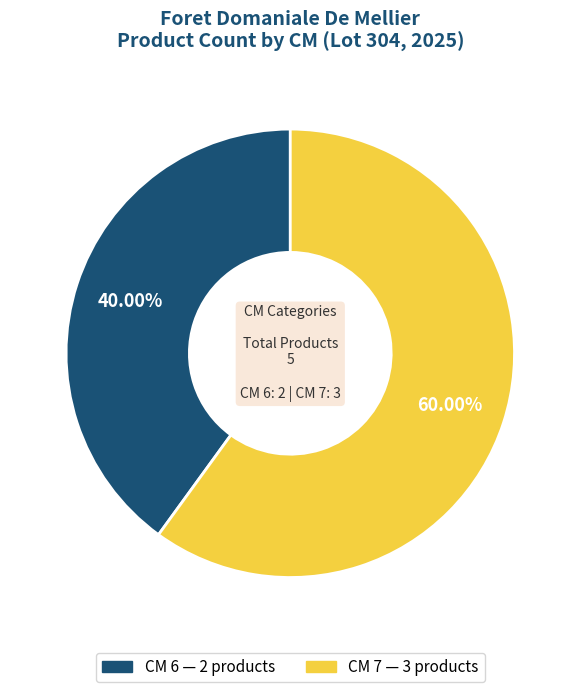

Is there any slice that represents more than half of the pie?

Yes